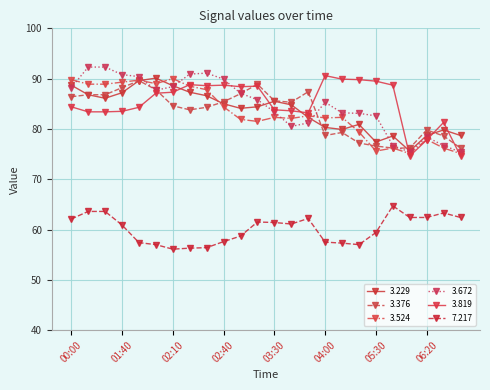

Reading left to right, list all the values displayed in this chart.

  3.229: 00:00=88.7	01:20=86.8	01:30=86.1	01:40=87.2	01:50=89.6	02:00=90.1	02:10=88.6	02:20=87.3	02:30=86.6	02:40=85.0	02:50=84.1	03:00=84.4	03:30=85.5	03:40=84.8	03:50=82.3	04:00=80.3	05:10=79.9	05:20=80.9	05:30=77.4	05:40=78.6	06:10=75.6	06:20=78.7	06:30=79.8	06:40=78.7
  3.376: 00:00=86.4	01:20=86.8	01:30=86.8	01:40=88.2	01:50=89.6	02:00=87.8	02:10=84.6	02:20=83.8	02:30=84.3	02:40=85.4	02:50=87.0	03:00=88.9	03:30=85.6	03:40=85.3	03:50=87.4	04:00=78.7	05:10=79.3	05:20=77.2	05:30=76.6	05:40=76.2	06:10=76.2	06:20=79.8	06:30=78.6	06:40=76.2
  3.524: 00:00=89.8	01:20=88.9	01:30=88.9	01:40=89.3	01:50=89.7	02:00=89.0	02:10=90.0	02:20=88.5	02:30=87.8	02:40=84.4	02:50=81.9	03:00=81.5	03:30=82.3	03:40=82.1	03:50=82.6	04:00=82.2	05:10=82.3	05:20=79.4	05:30=75.6	05:40=76.2	06:10=75.1	06:20=77.9	06:30=76.2	06:40=75.1
  3.672: 00:00=88.2	01:20=92.3	01:30=92.3	01:40=90.8	01:50=90.4	02:00=87.7	02:10=88.4	02:20=90.9	02:30=91.1	02:40=89.9	02:50=87.1	03:00=85.8	03:30=83.4	03:40=80.5	03:50=81.2	04:00=85.3	05:10=83.2	05:20=83.1	05:30=82.6	05:40=76.7	06:10=75.4	06:20=78.4	06:30=76.7	06:40=75.4
  3.819: 00:00=84.4	01:20=83.4	01:30=83.4	01:40=83.5	01:50=84.3	02:00=87.1	02:10=87.3	02:20=88.8	02:30=88.6	02:40=88.7	02:50=88.4	03:00=88.5	03:30=83.8	03:40=83.6	03:50=83.2	04:00=90.6	05:10=89.9	05:20=89.8	05:30=89.5	05:40=88.7	06:10=74.6	06:20=77.8	06:30=81.3	06:40=74.6
  7.217: 00:00=62.1	01:20=63.6	01:30=63.6	01:40=60.9	01:50=57.4	02:00=57.0	02:10=56.1	02:20=56.3	02:30=56.4	02:40=57.6	02:50=58.7	03:00=61.5	03:30=61.4	03:40=61.1	03:50=62.2	04:00=57.5	05:10=57.3	05:20=57.0	05:30=59.4	05:40=64.7	06:10=62.4	06:20=62.4	06:30=63.3	06:40=62.4